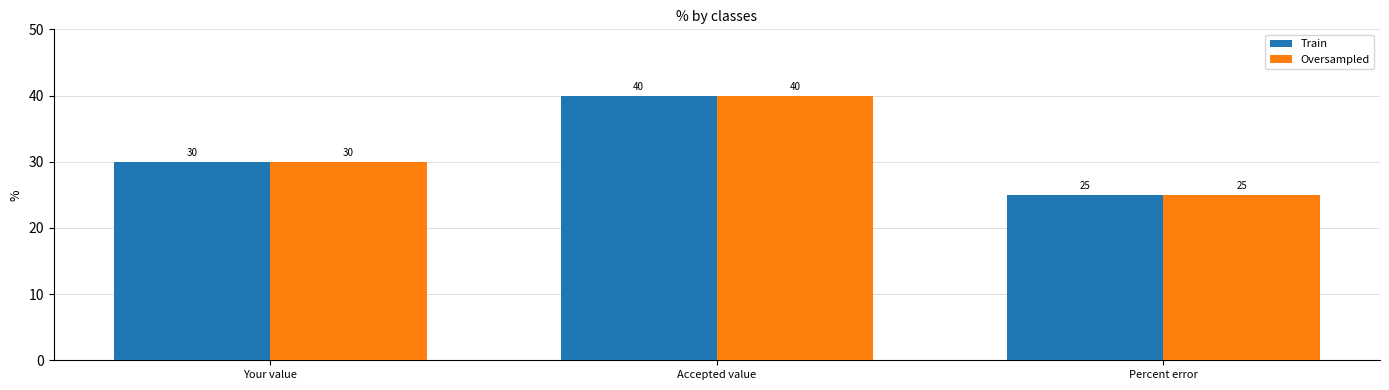

True or false: Oversampled has a value of 25 at Percent error.

True